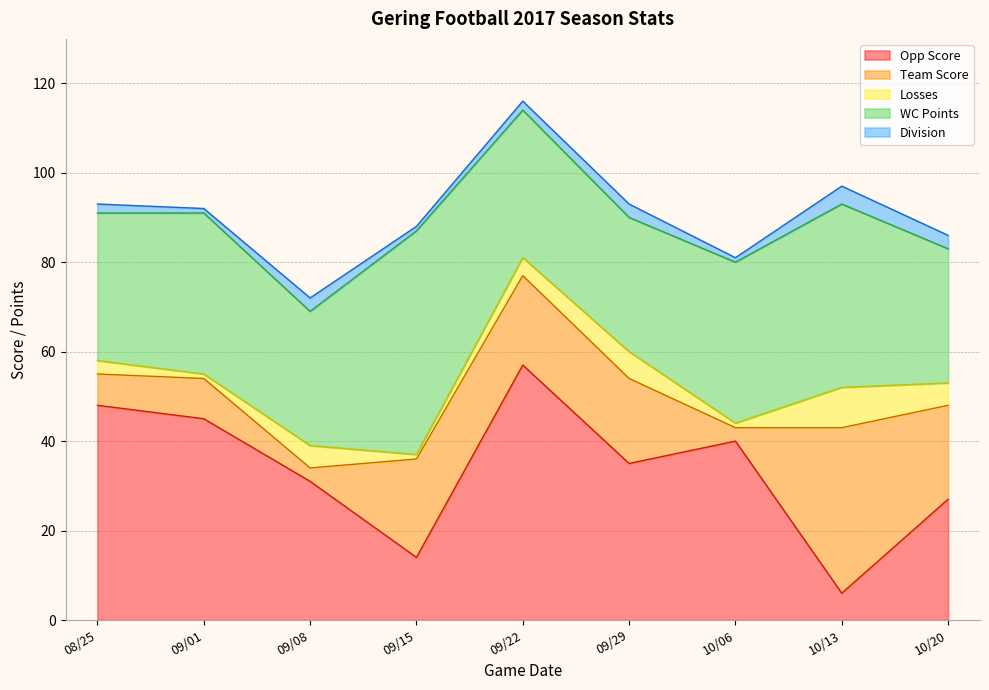

What is the difference between the maximum and minimum values in the Division series?

3